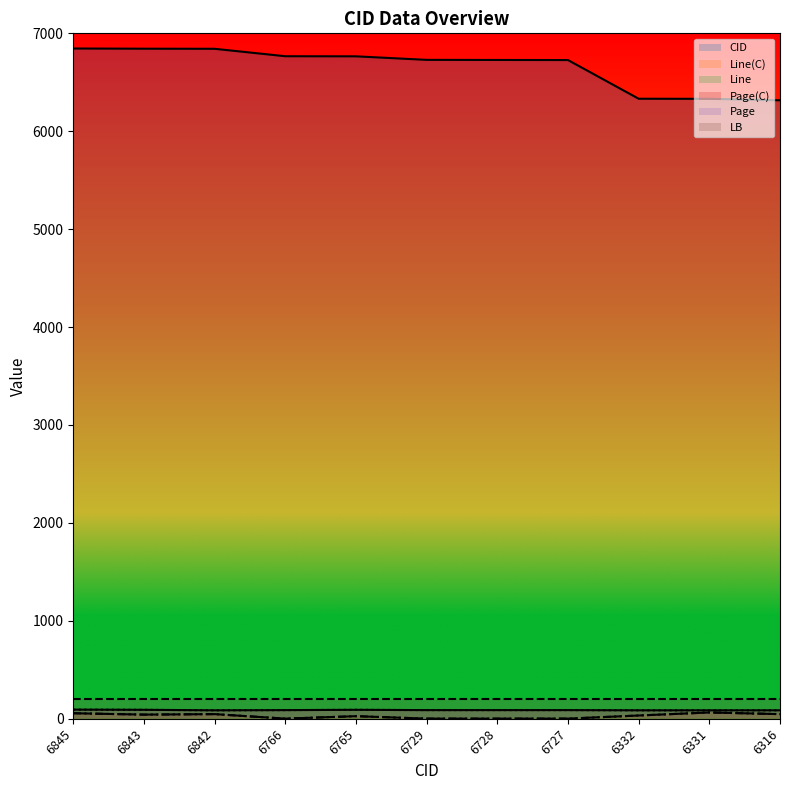

The value of Line at 6843 is 42. True or false?

True